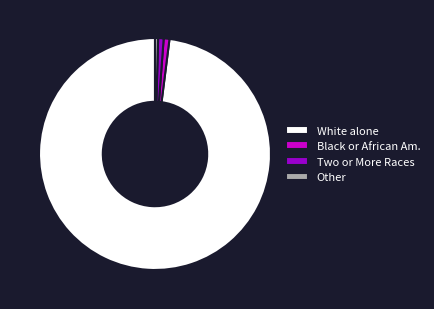

How many segments does this pie chart have?

4